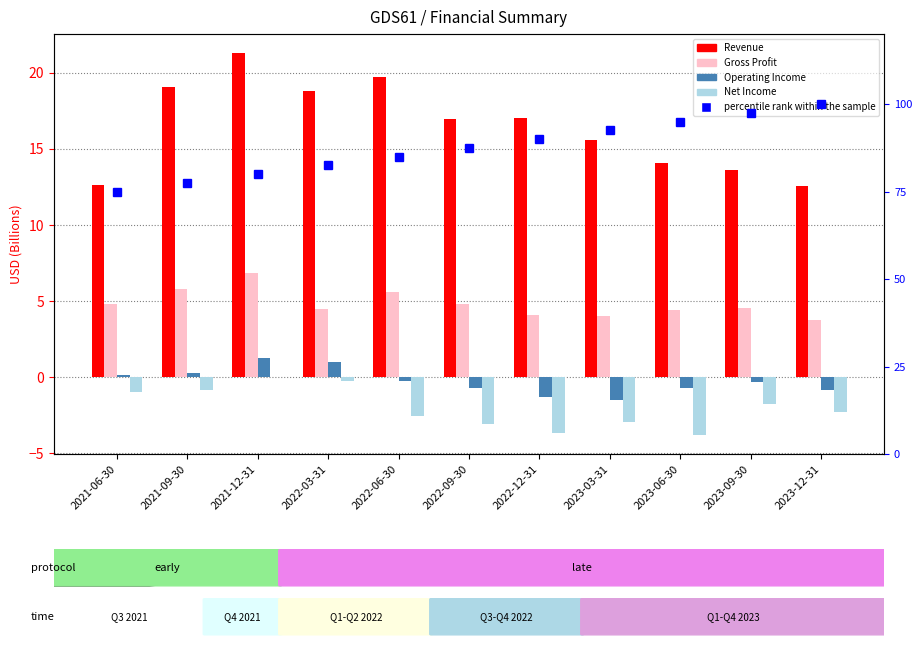

Which series has the widest spread of values?

percentile rank within the sample